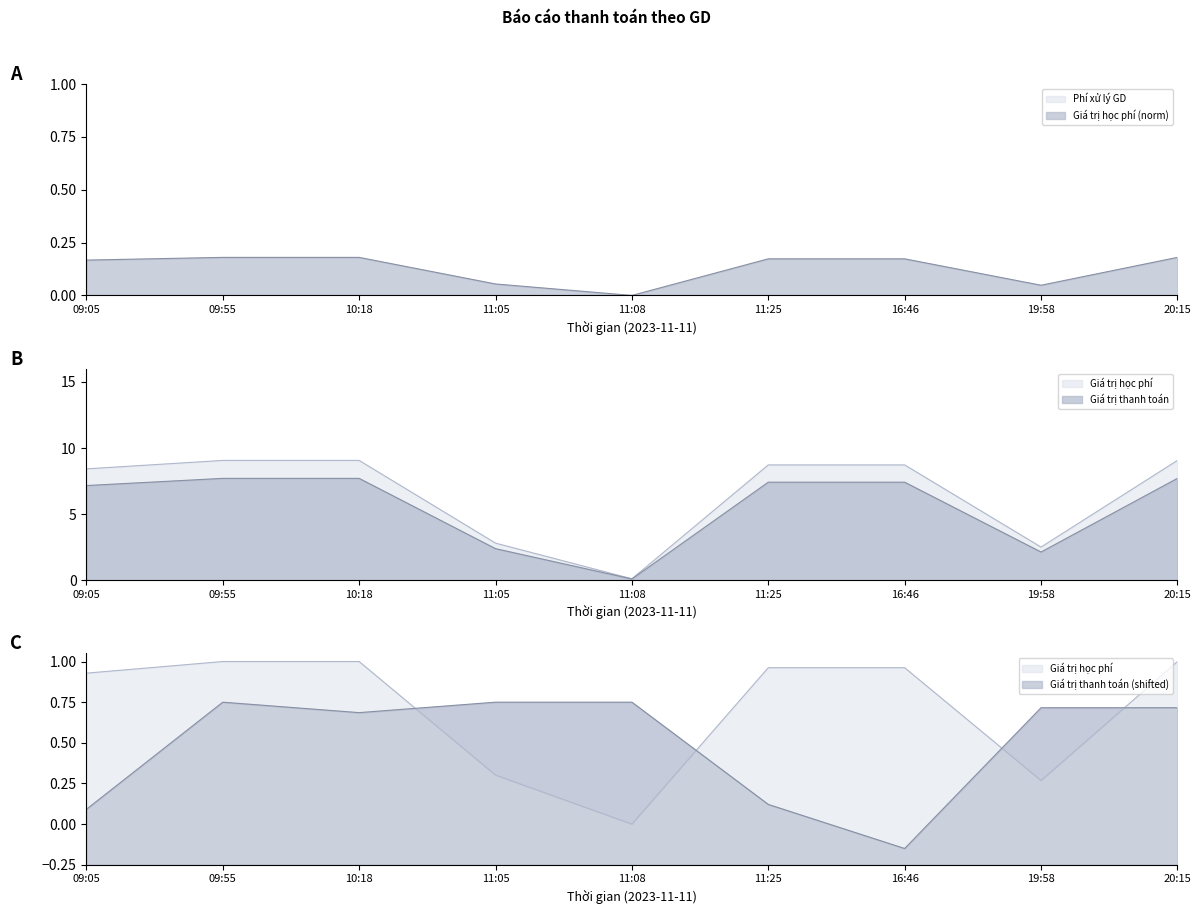

List the labels in order of Giá trị học phí value, smallest first.

11:08, 19:58, 11:05, 09:05, 11:25, 16:46, 09:55, 10:18, 20:15